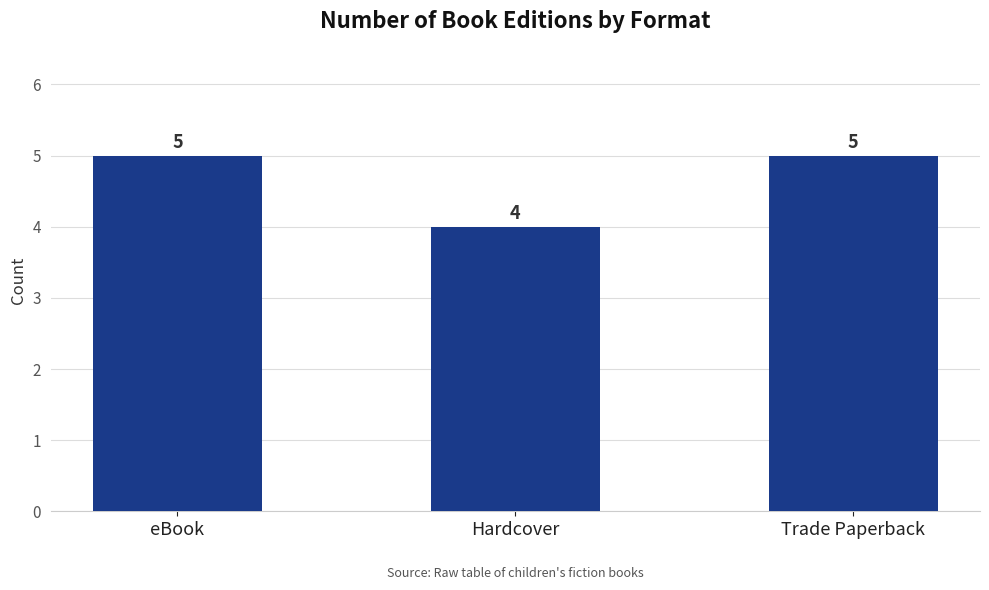

True or false: the data shows 5 at eBook.

True